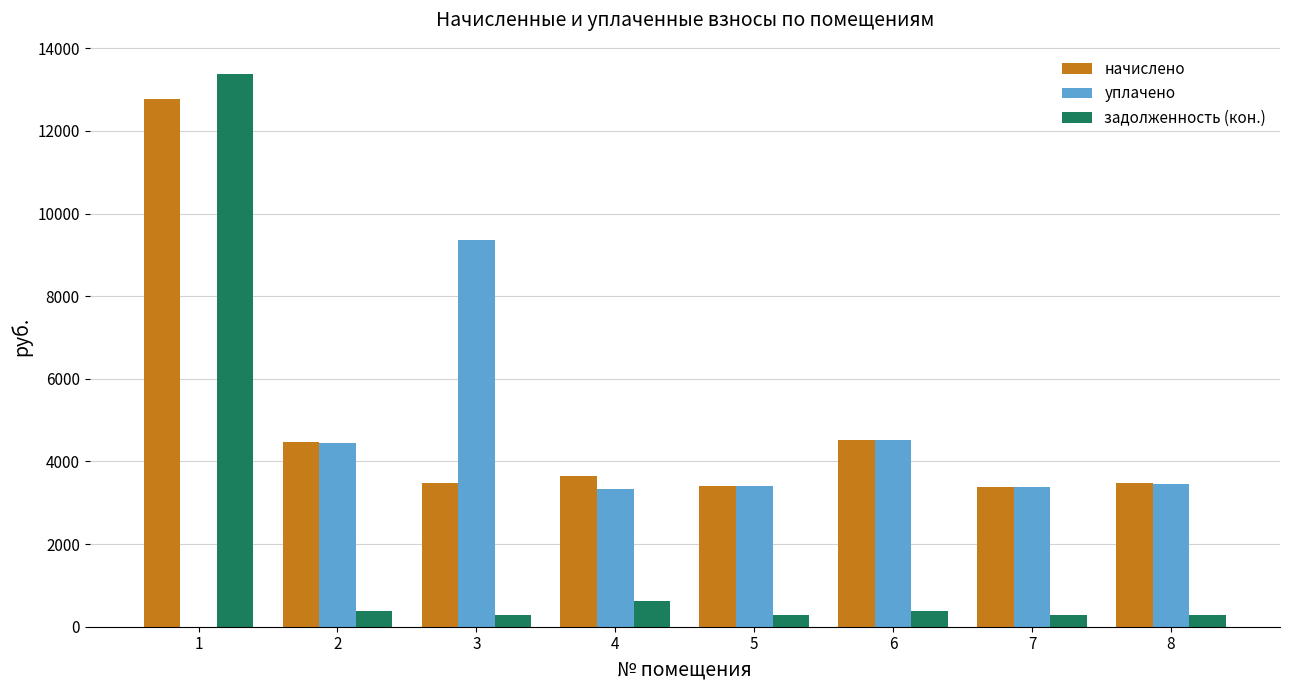

What is the maximum value shown in the chart?

13366.8